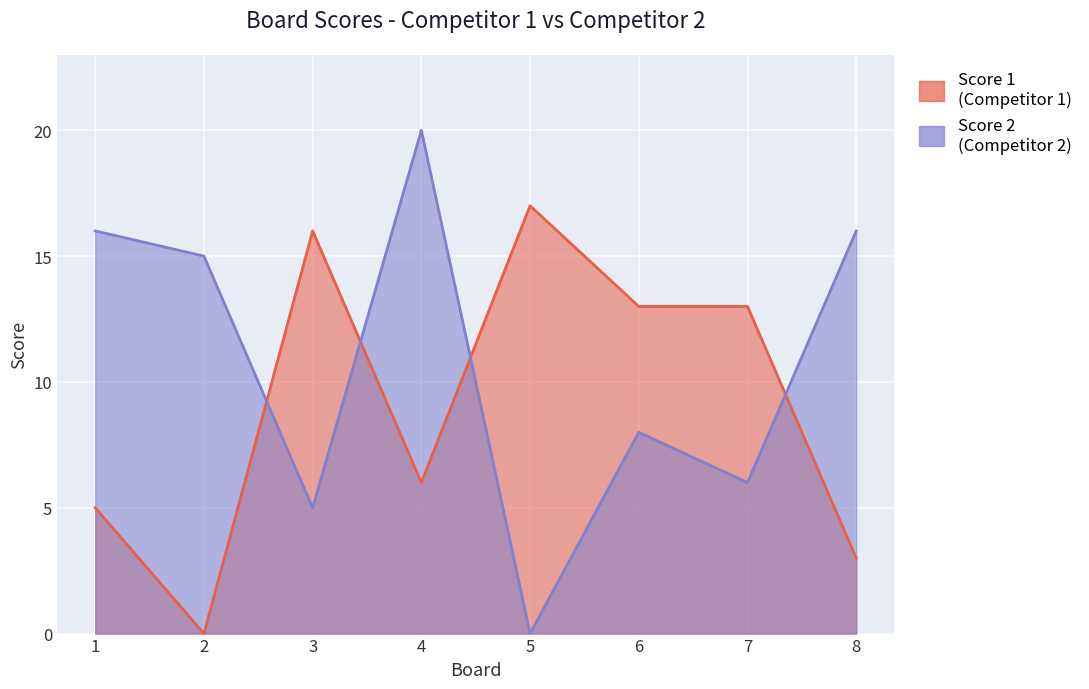

What is the maximum value for Score 2?

20